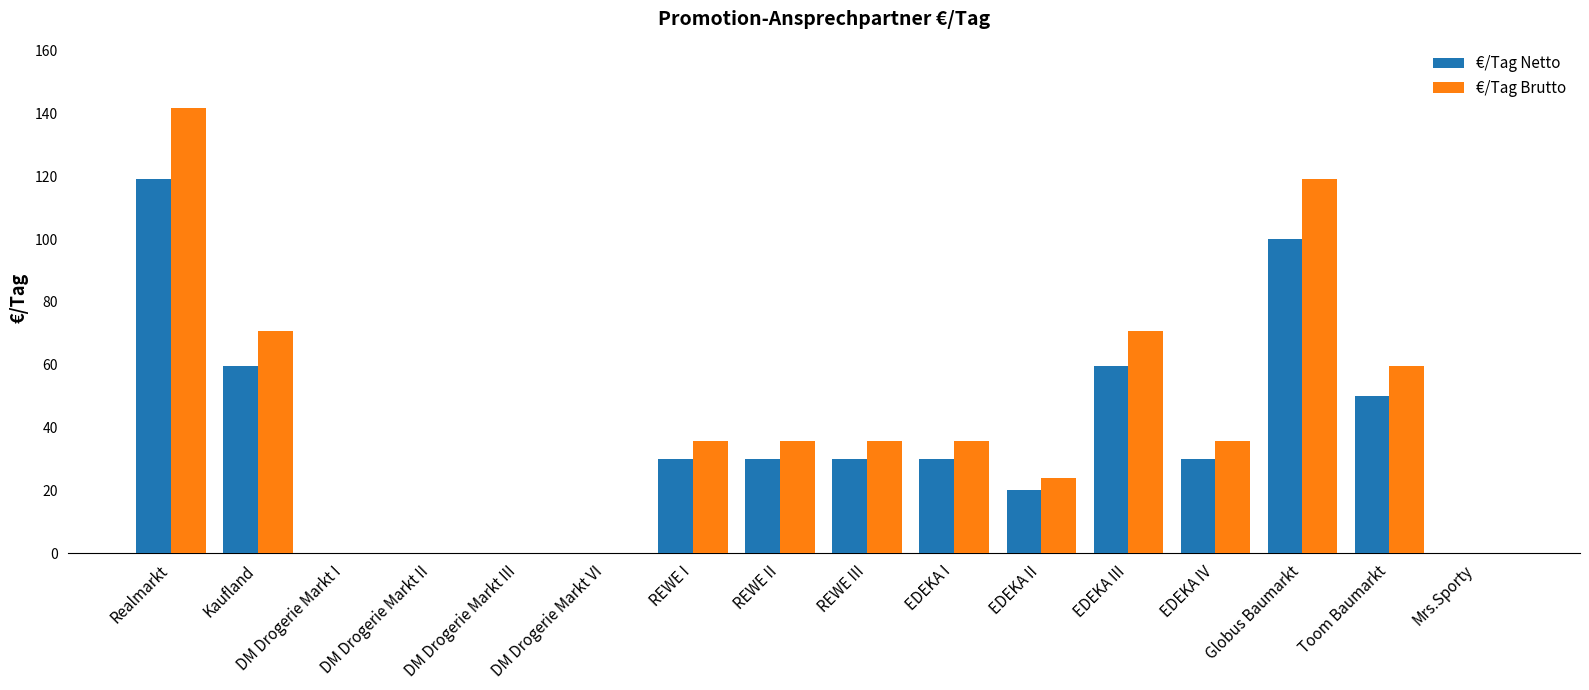

The €/Tag Netto series shows 18.7 at Toom Baumarkt. True or false?

False